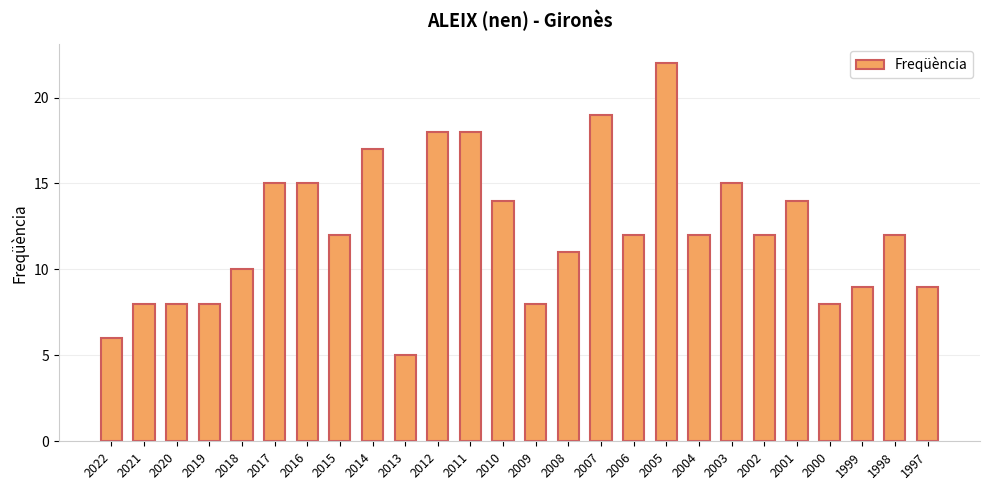

Approximately how many times larger is the value at 2006 compared to 2017?

0.8